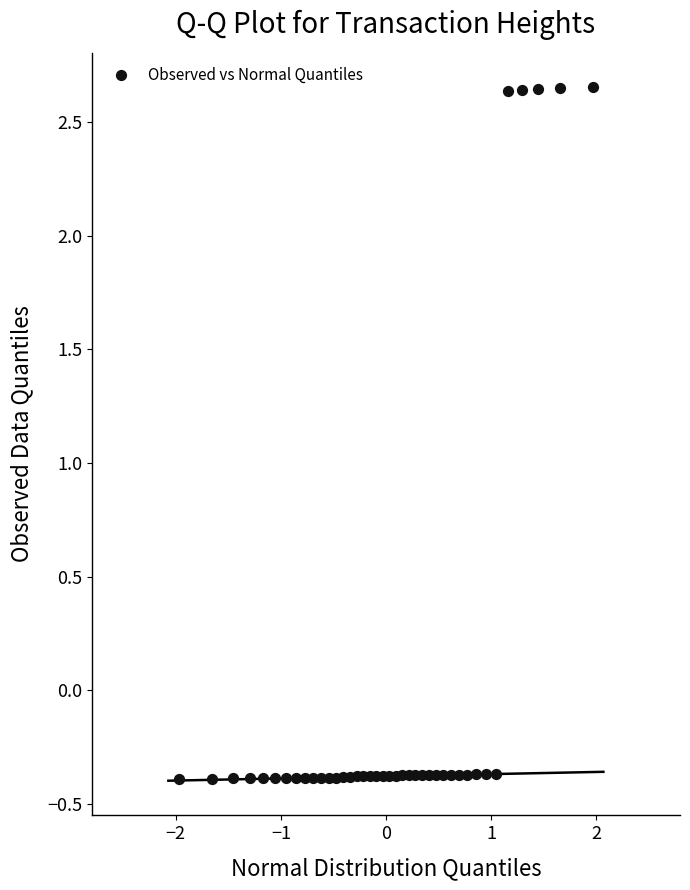

What is the range of X values (max minus min)?

3.9